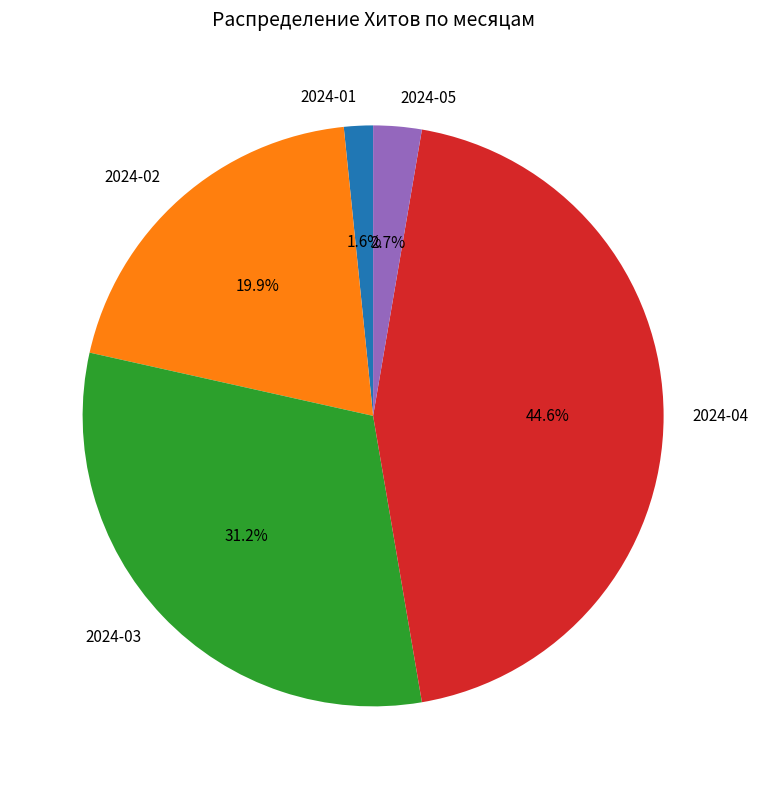

Which category has the biggest portion of the pie?

2024-04